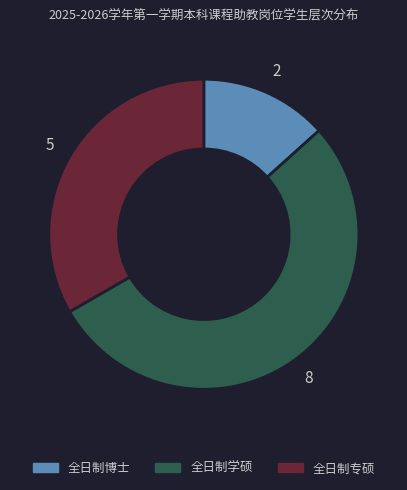

Do 全日制博士 and 全日制专硕 together represent more than half of the pie?

No